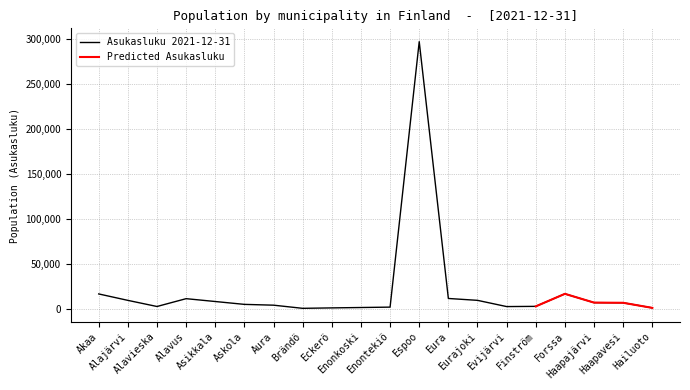

What is the label of the 16th point from the left?

Finström